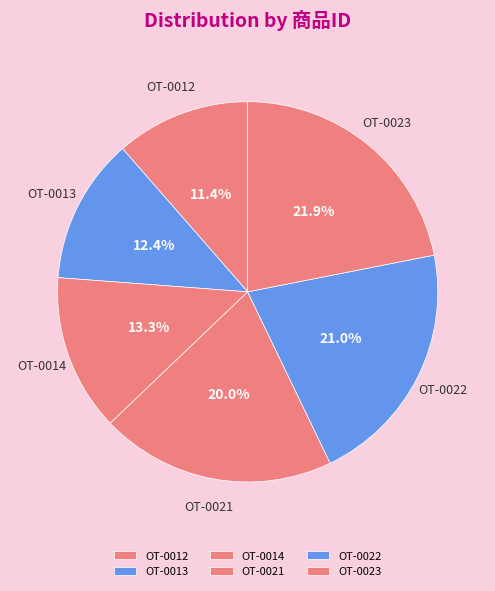

Combined, do OT-0022 and OT-0023 account for over 50%?

No